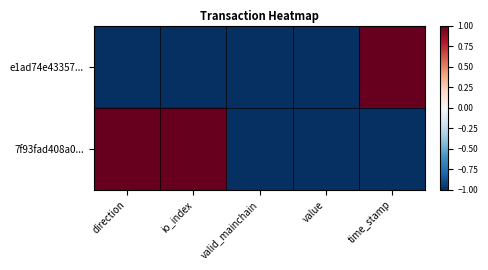

Which series has the largest total across all categories?

7f93fad408a0...